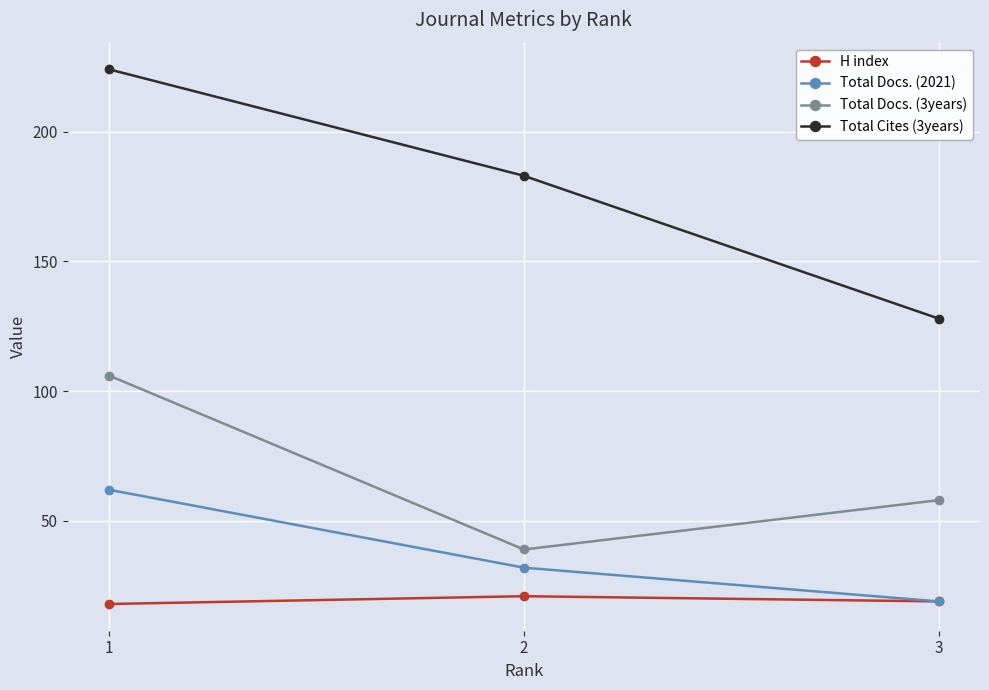

What is the value of the H index point at the 3rd from the left?

19